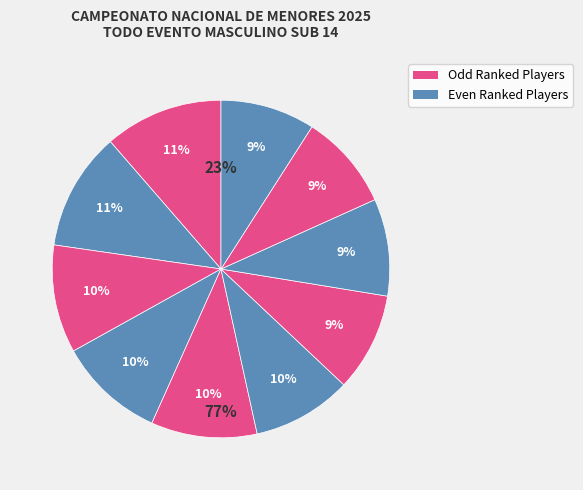

Is there any slice that represents more than half of the pie?

No